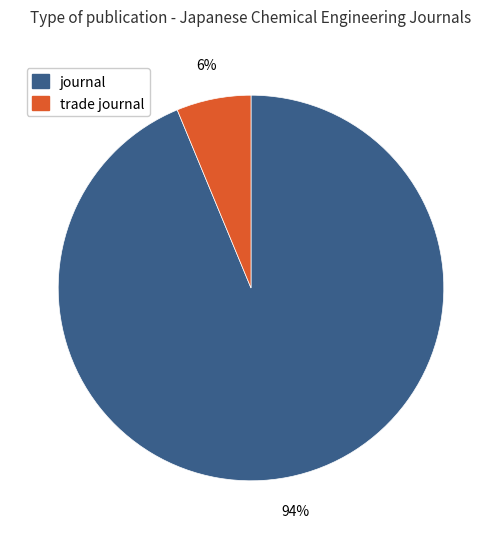

Combined, do trade journal and journal account for over 50%?

Yes